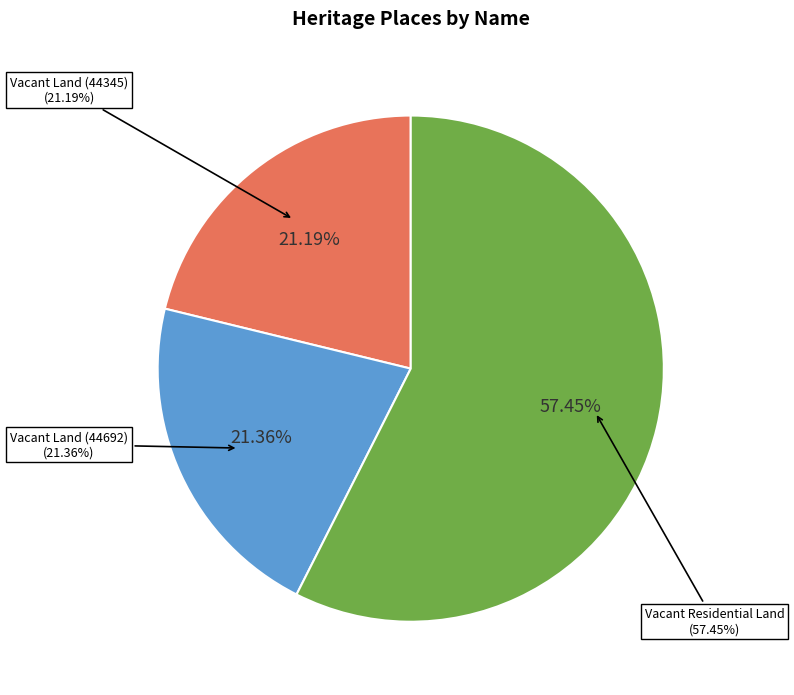

Approximately how many times larger is the value at Vacant Land (44692) compared to Vacant Residential Land?

0.4